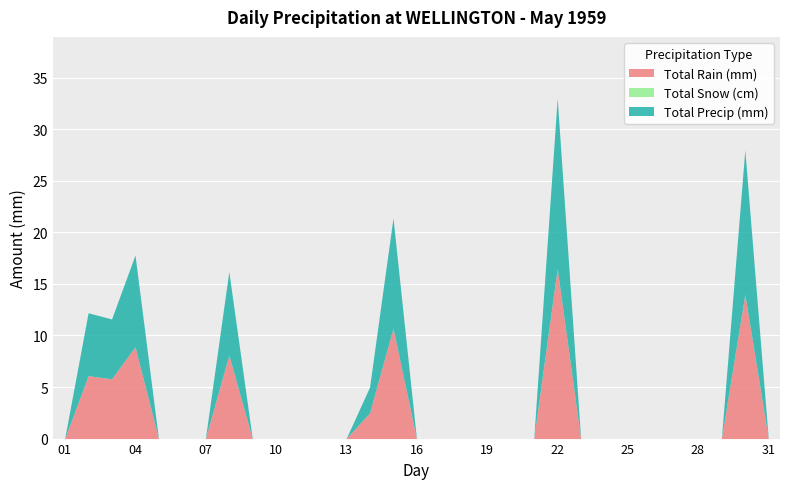

In Total Rain (mm), how many points are higher than both neighbors (excluding endpoints)?

6